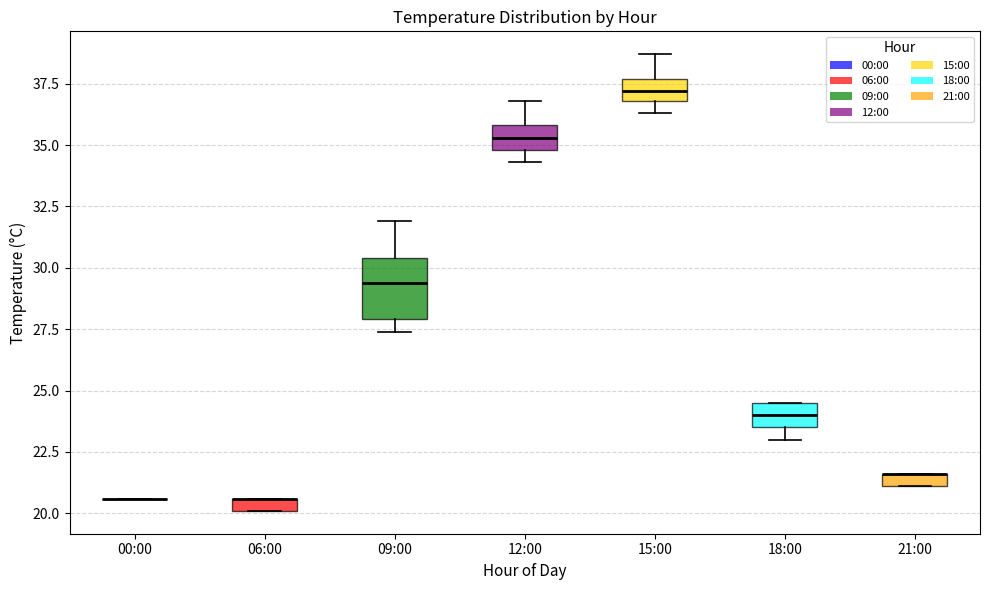

Which box is the tallest, from its lower edge to its upper edge?

09:00